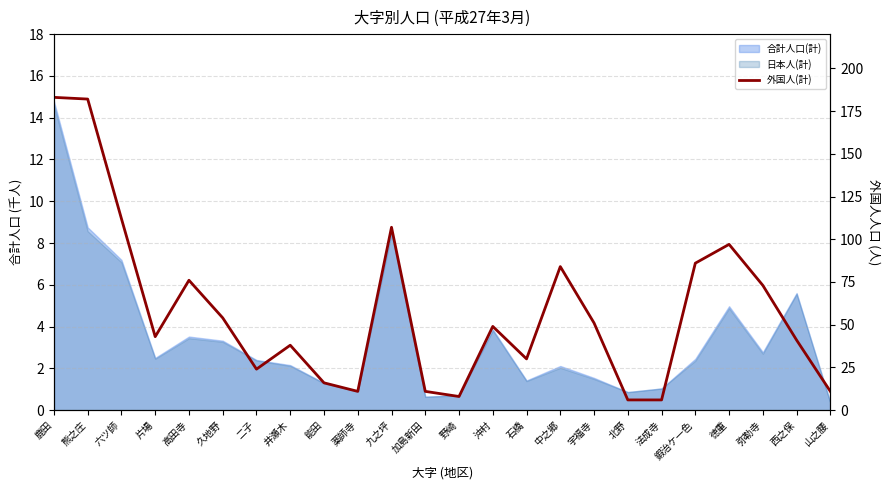

What is the average value?

58